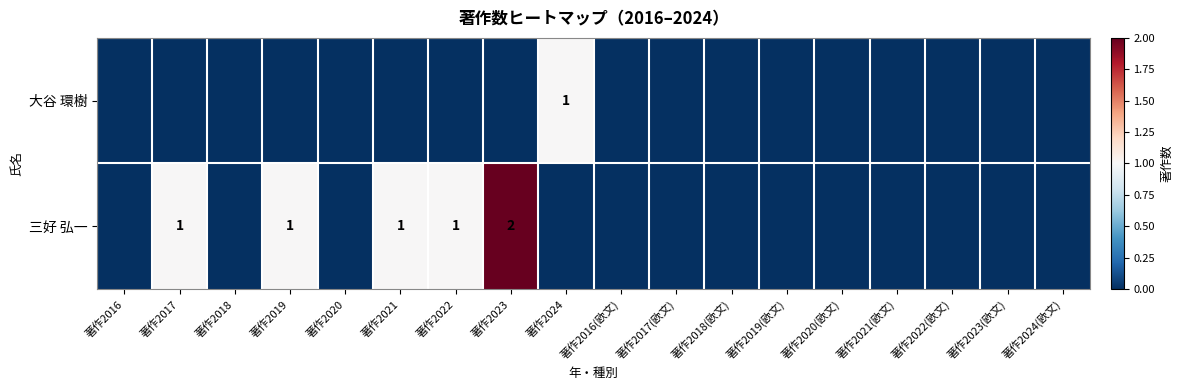

Is it true that 三好 弘一 equals 0 at 著作2022?

False